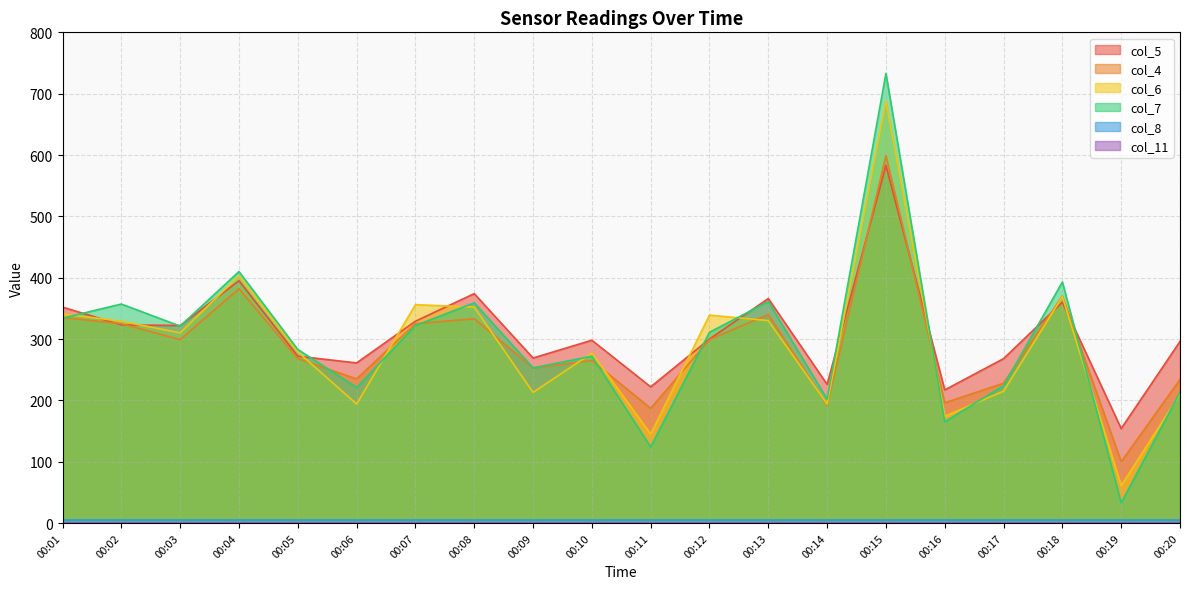

The col_5 series shows 268 at 00:17. True or false?

True